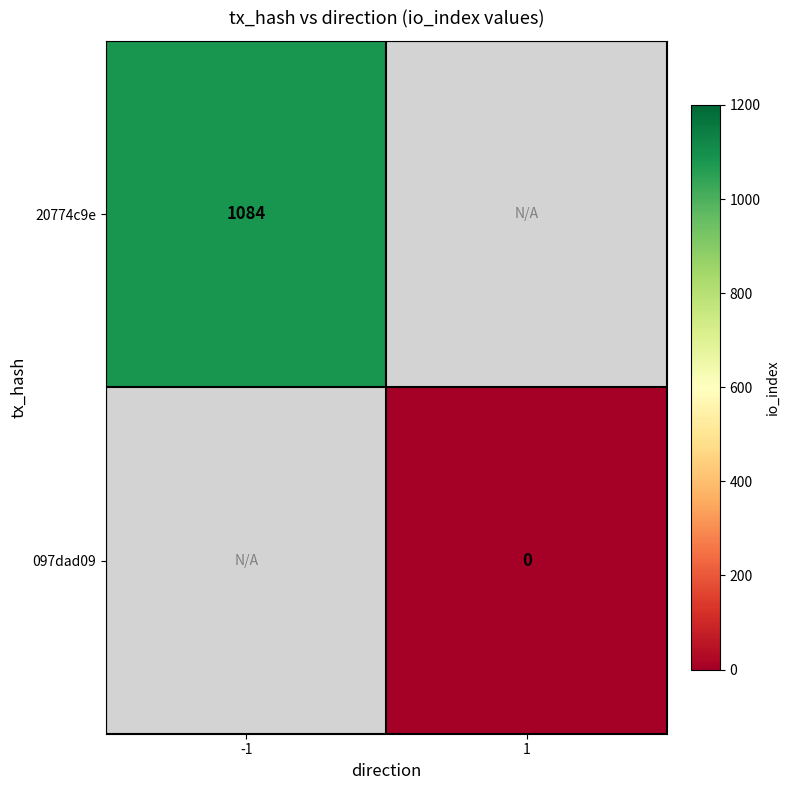

True or false: 20774c9e has a value of 511 at -1.

False